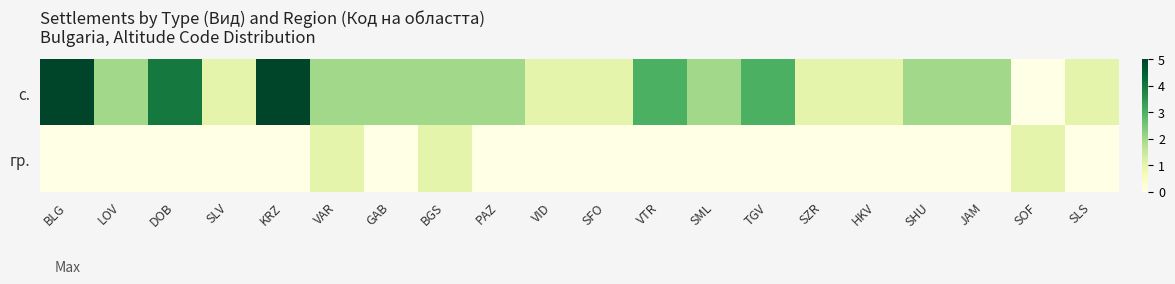

List the series in order of their overall mean, lowest first.

гр., с.